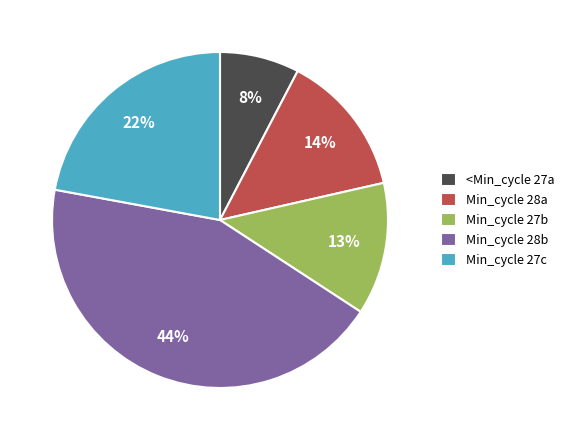

To the nearest percent, what percentage of the pie is Min_cycle 28a?

14%